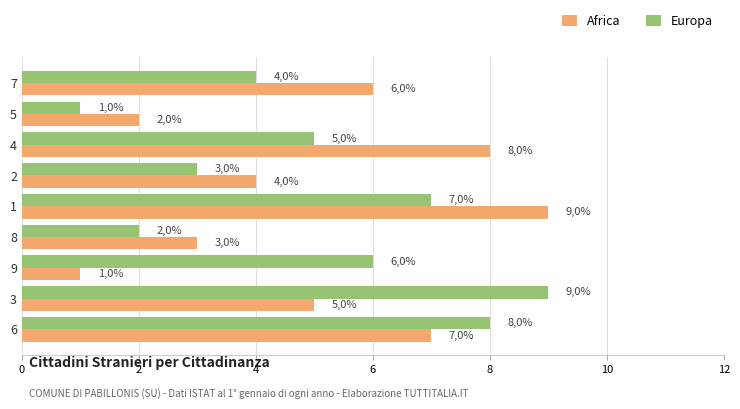

Rank the series at 5 from lowest to highest value.

Europa, Africa